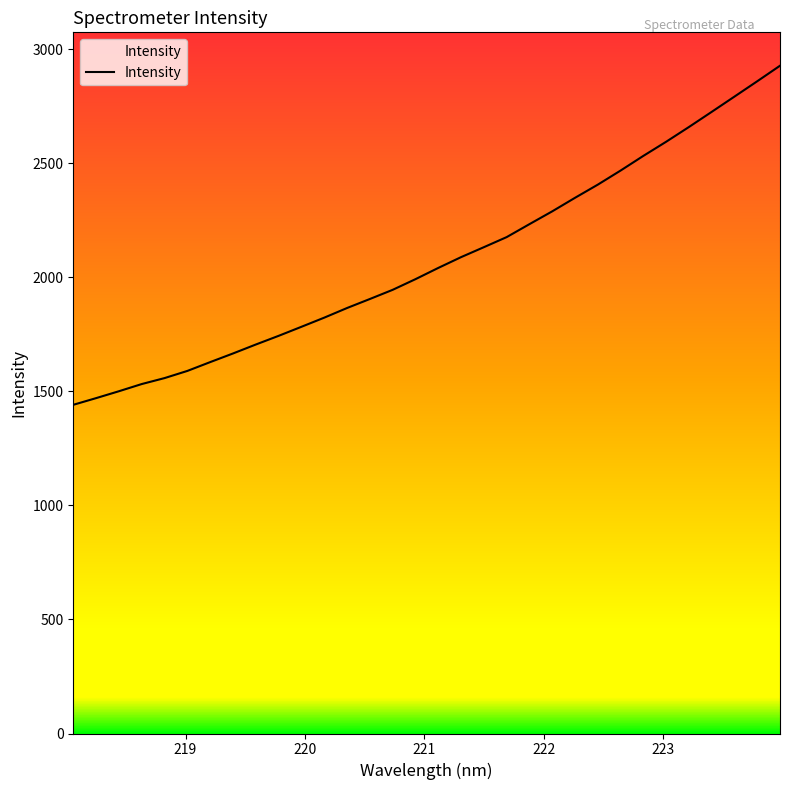

What is the maximum value shown in the chart?

2927.9